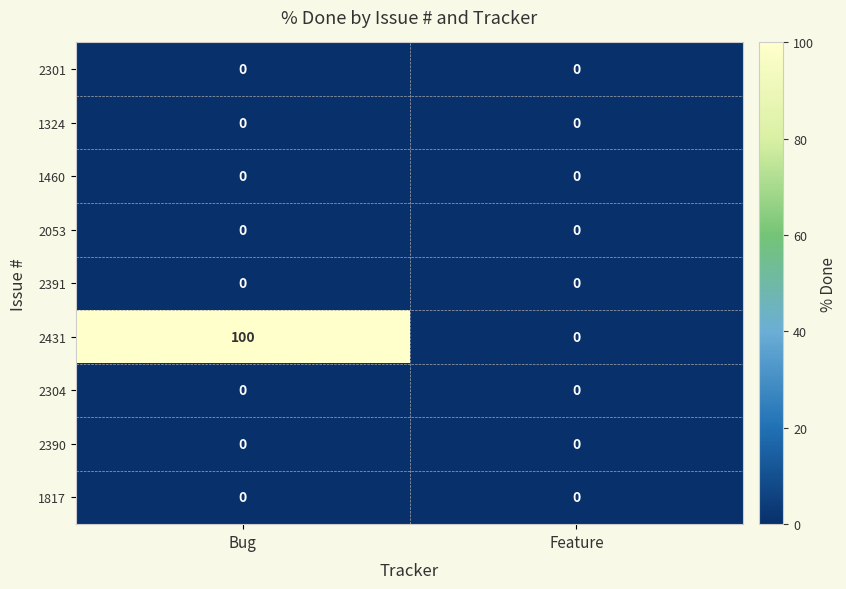

Reading left to right, what are all the values shown in this chart?

2301: Bug=0	Feature=0
1324: Bug=0	Feature=0
1460: Bug=0	Feature=0
2053: Bug=0	Feature=0
2391: Bug=0	Feature=0
2431: Bug=100	Feature=0
2304: Bug=0	Feature=0
2390: Bug=0	Feature=0
1817: Bug=0	Feature=0